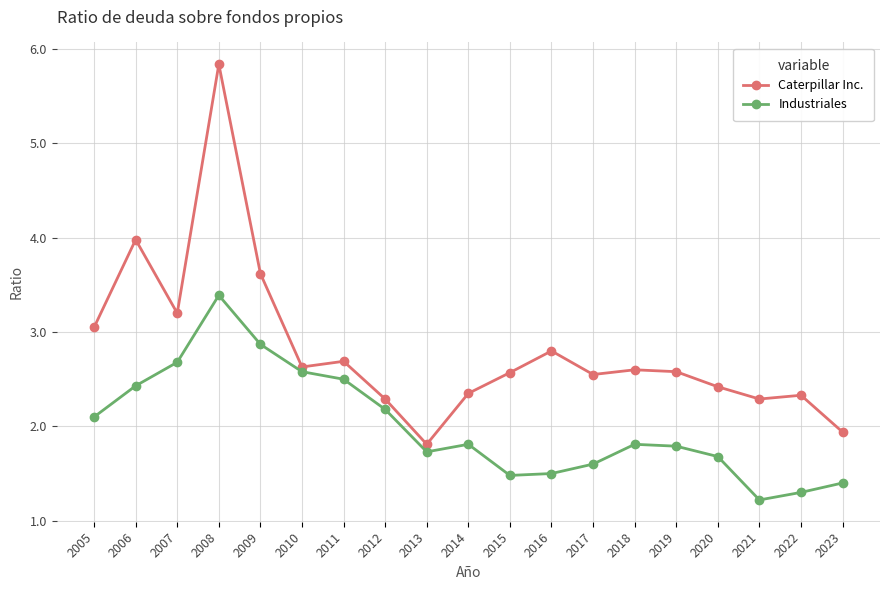

What is the maximum value for Caterpillar Inc.?

5.8